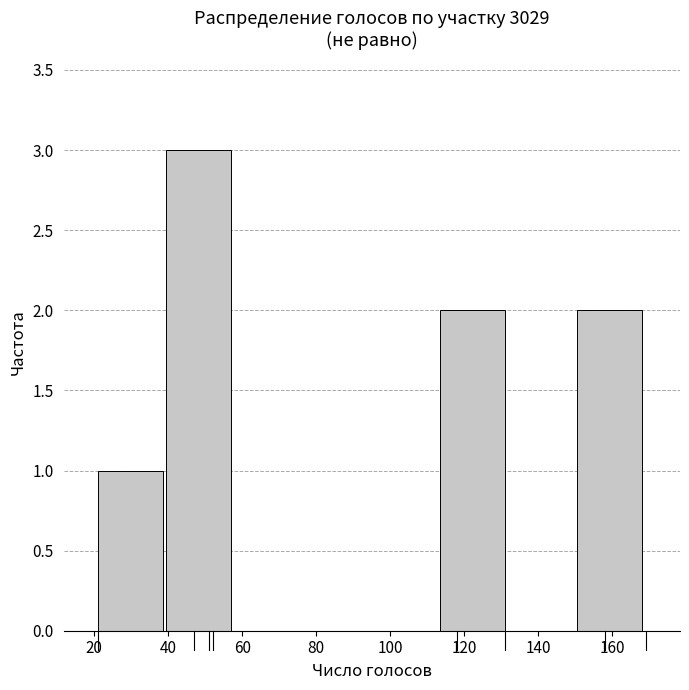

Over which range of the x-axis is the bar tallest?

39.5 to 58.0